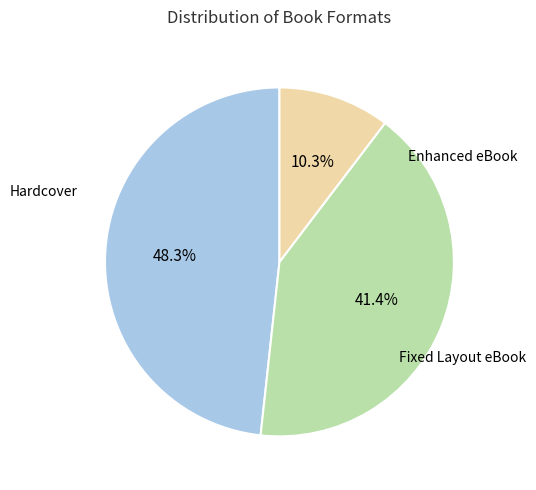

How many slices are in this pie chart?

3